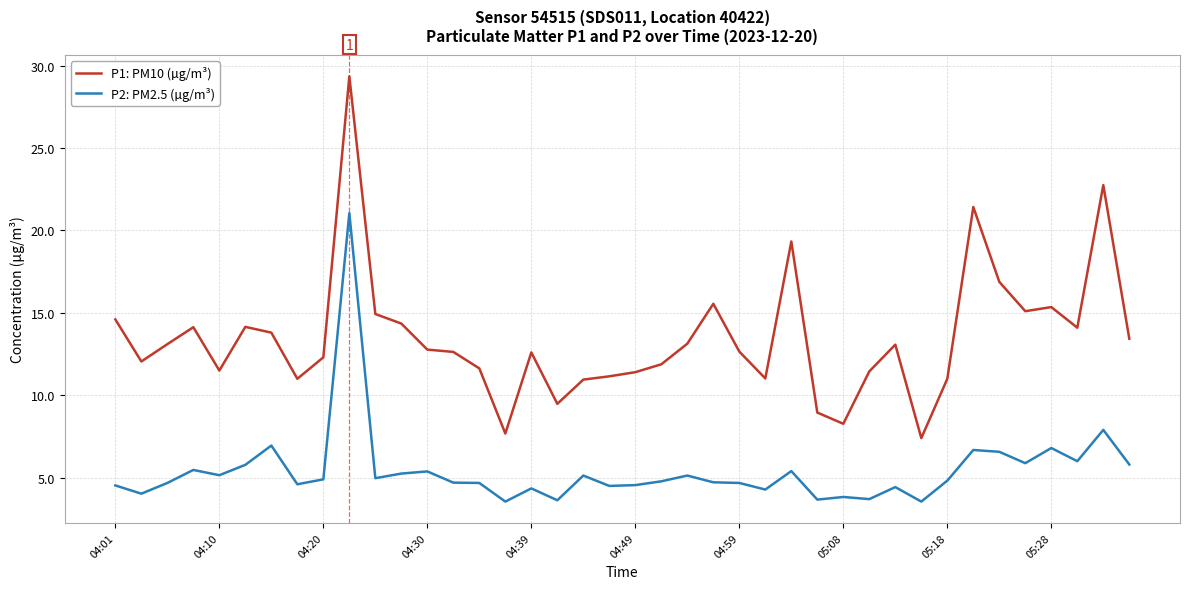

Which series has the largest total across all categories?

P1: PM10 (µg/m³)